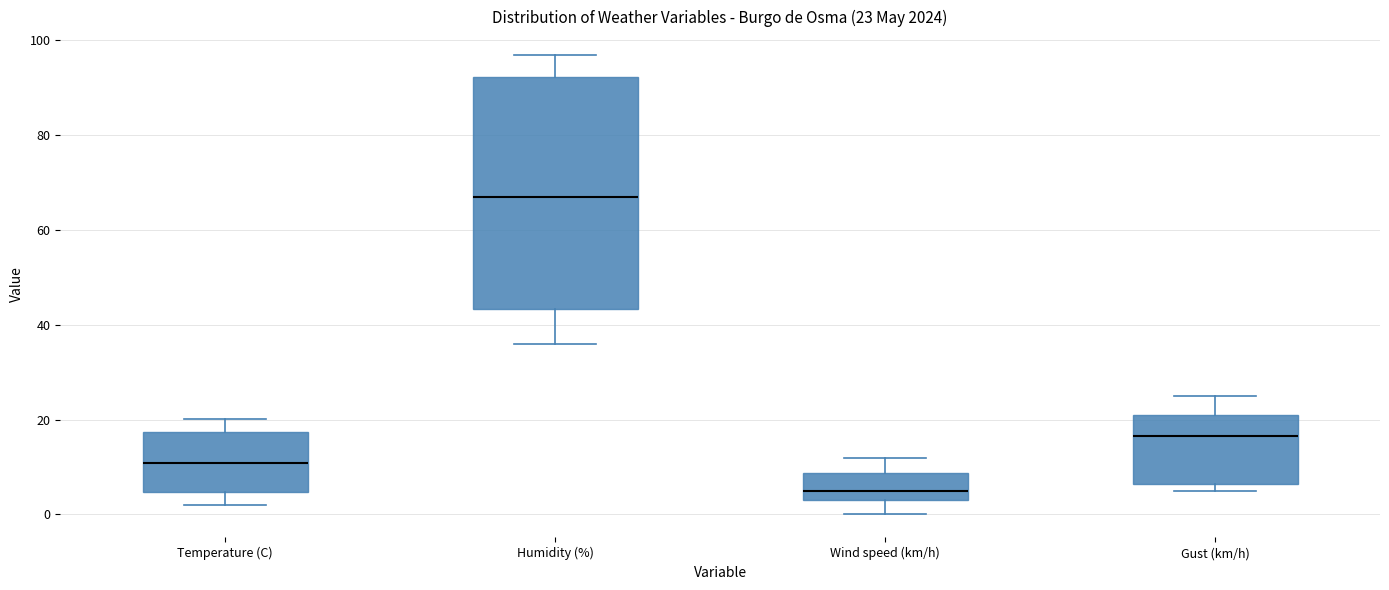

Which box's median line is the lowest?

Wind speed (km/h)